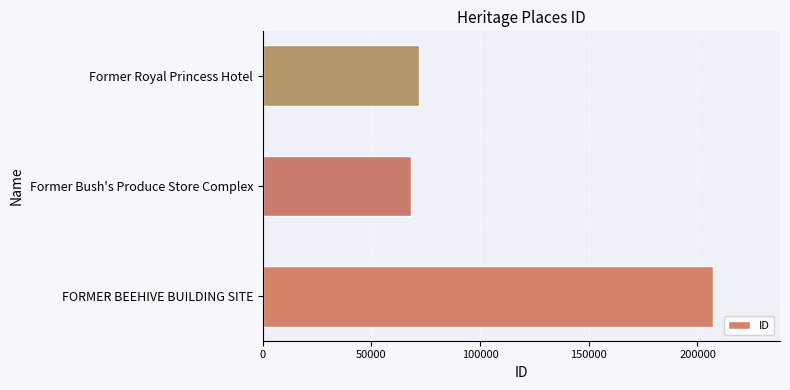

Is it true that the value at FORMER BEEHIVE BUILDING SITE is 142101?

False